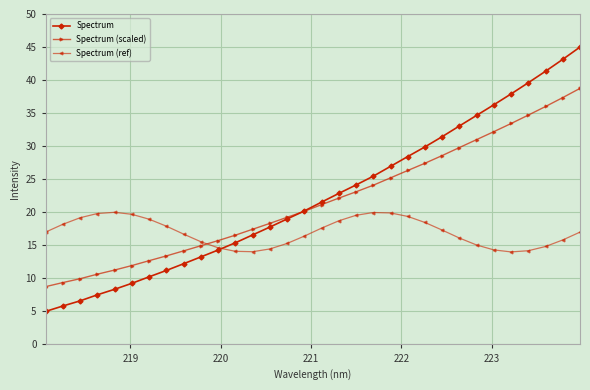

True or false: Spectrum (scaled) and Spectrum (ref) cross at least once.

True